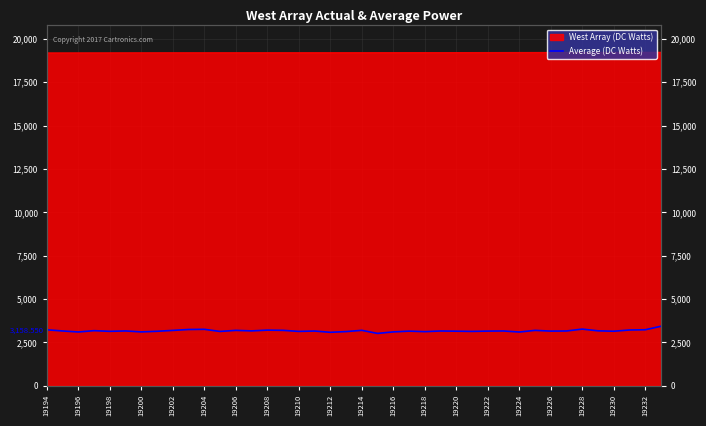

Between 19232 and 19210, which is larger?

19210